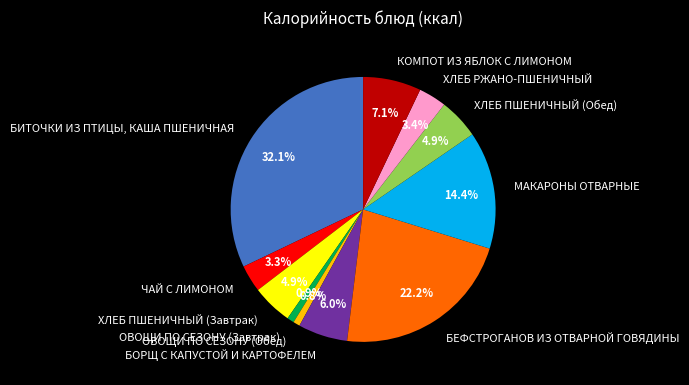

Which category has the biggest portion of the pie?

БИТОЧКИ ИЗ ПТИЦЫ, КАША ПШЕНИЧНАЯ